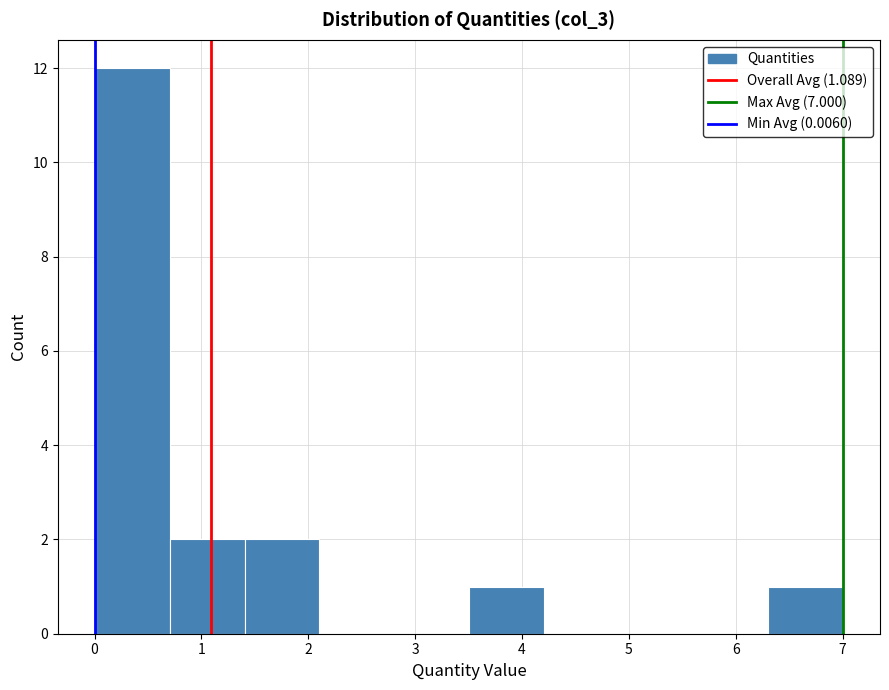

Reading left to right, transcribe this chart: for each bar, give the range it covers on the x-axis and its height. Neither the bar edges nor the heights are printed on the chart, so give them approximately, as read against the axes.

0.0 to 0.7: 12
0.7 to 1.4: 2
1.4 to 2.1: 2
2.1 to 2.8: 0
2.8 to 3.5: 0
3.5 to 4.2: 1
4.2 to 4.9: 0
4.9 to 5.6: 0
5.6 to 6.3: 0
6.3 to 7.0: 1